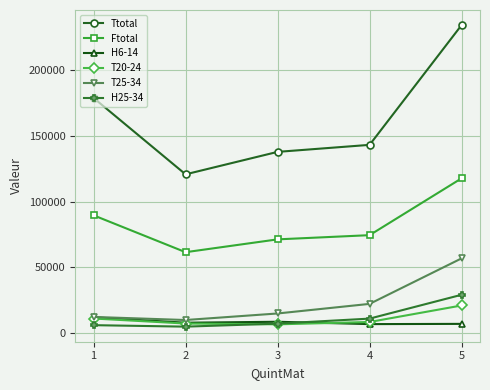

How many lines are shown in the chart?

6